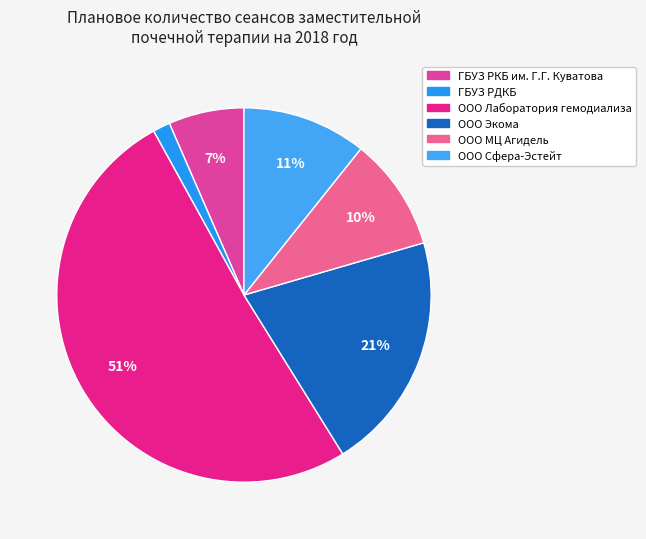

Which category has the smallest portion of the pie?

ГБУЗ РДКБ